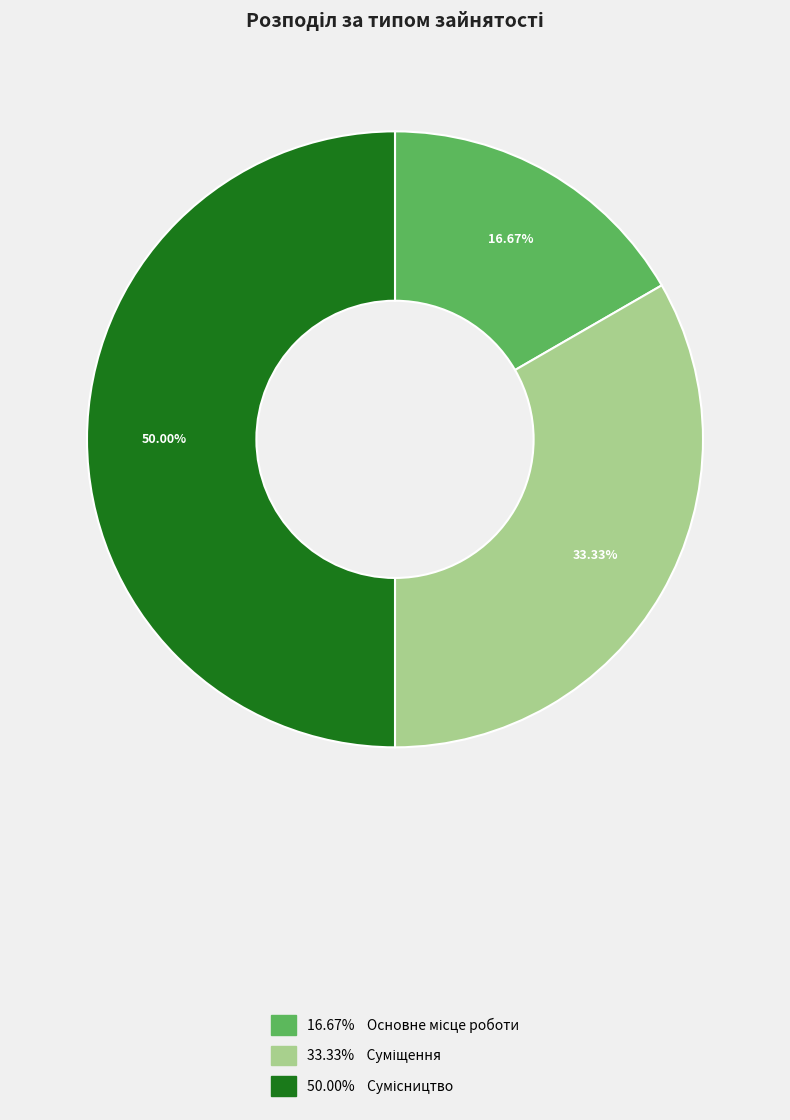

Count the number of slices in the pie.

3